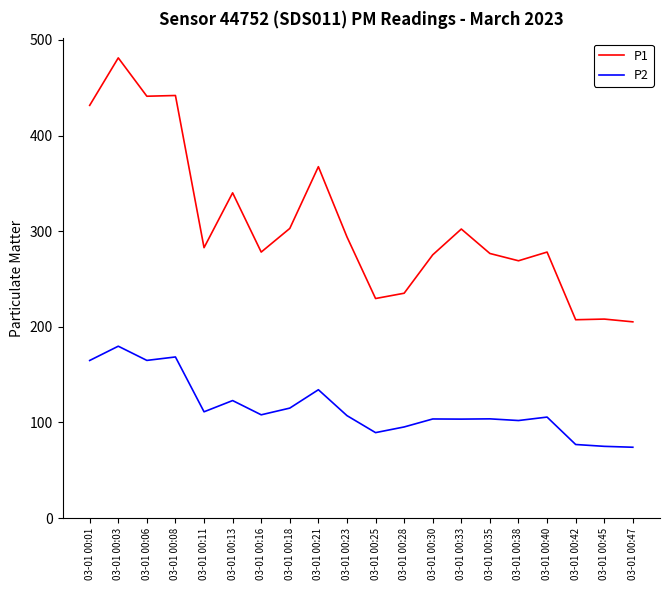

Is it true that P2 equals 75.0 at 03-01 00:45?

True